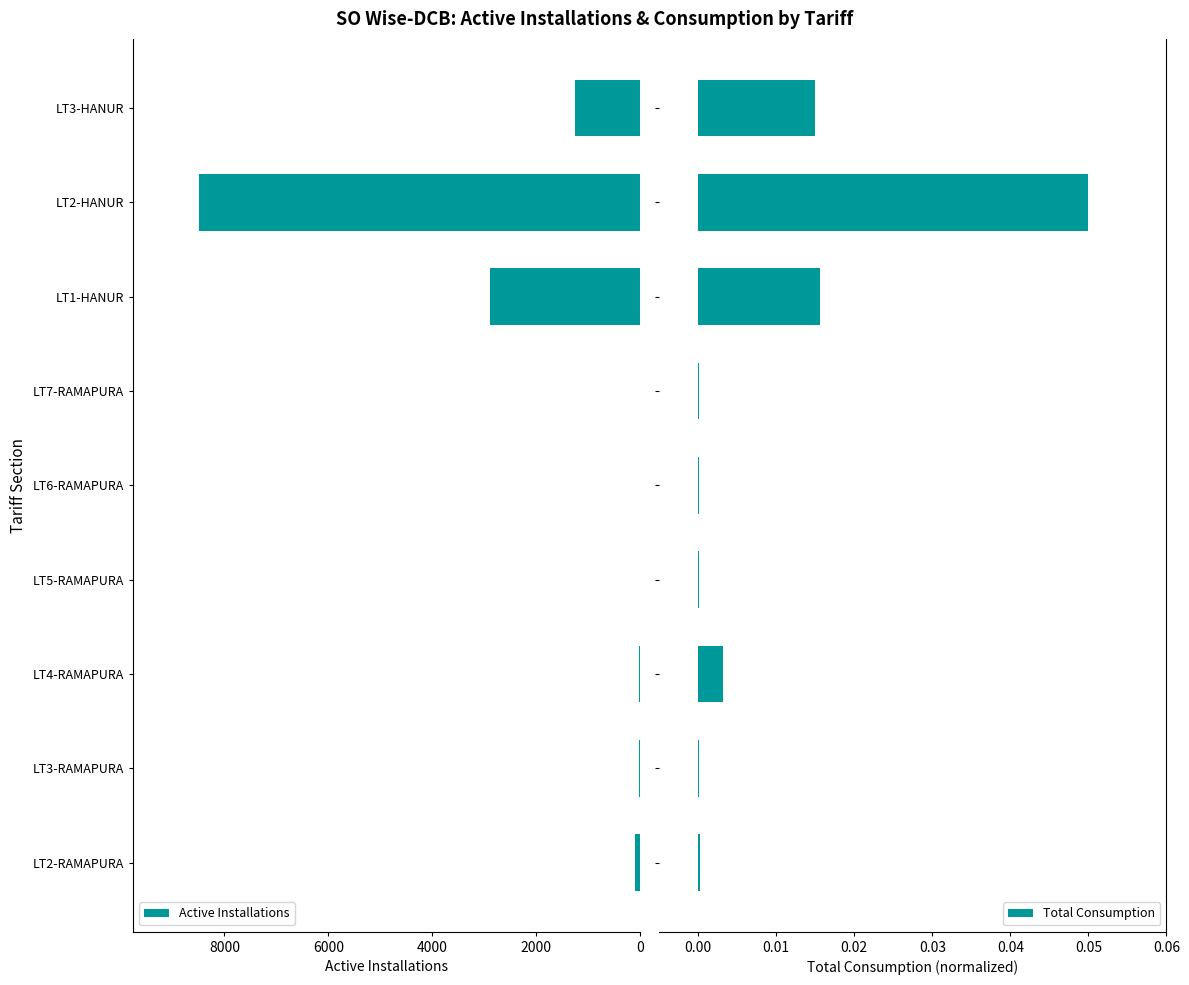

Which category has the highest value in the Active Installations series?

LT2-HANUR